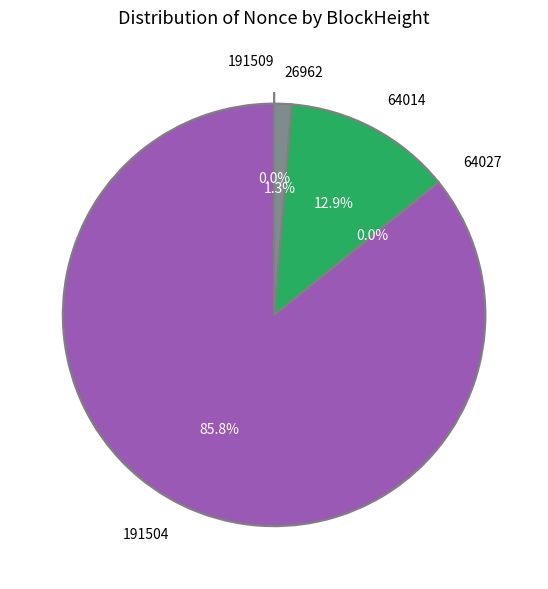

Is 191504 the majority of the pie?

Yes